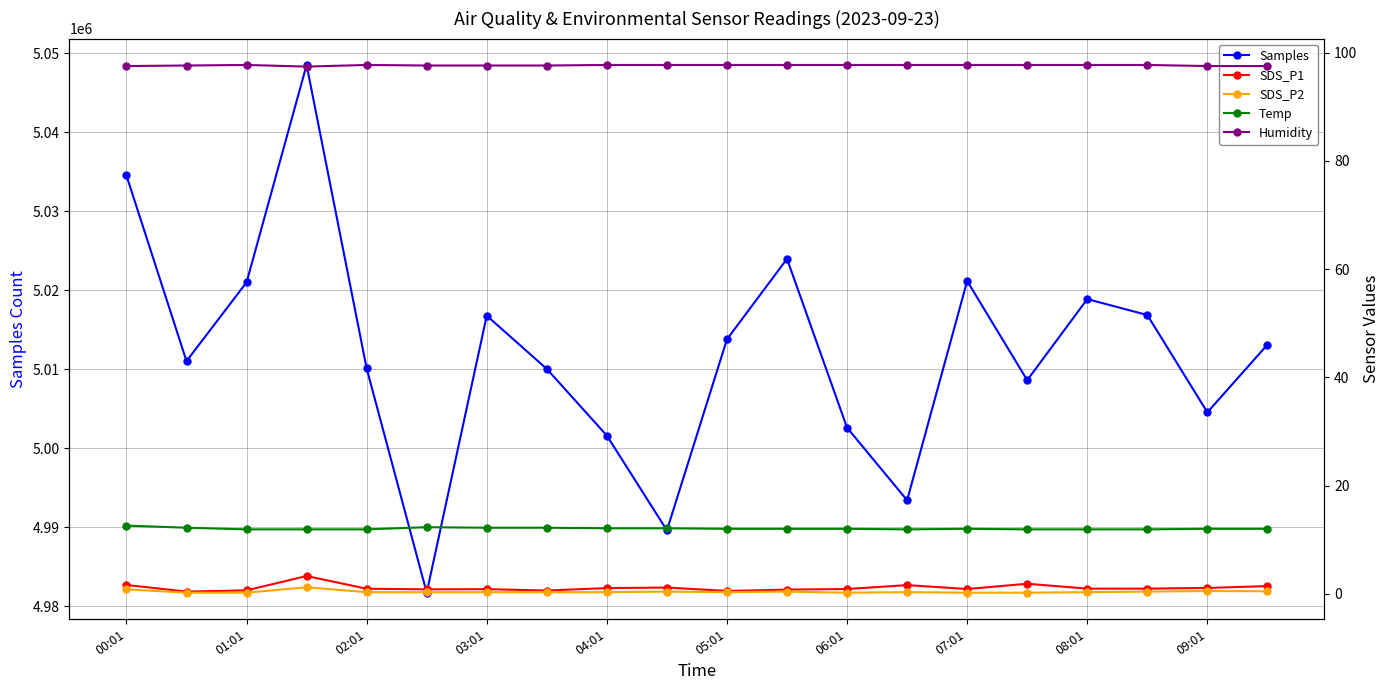

True or false: Samples has more than 1 interior local peaks.

True